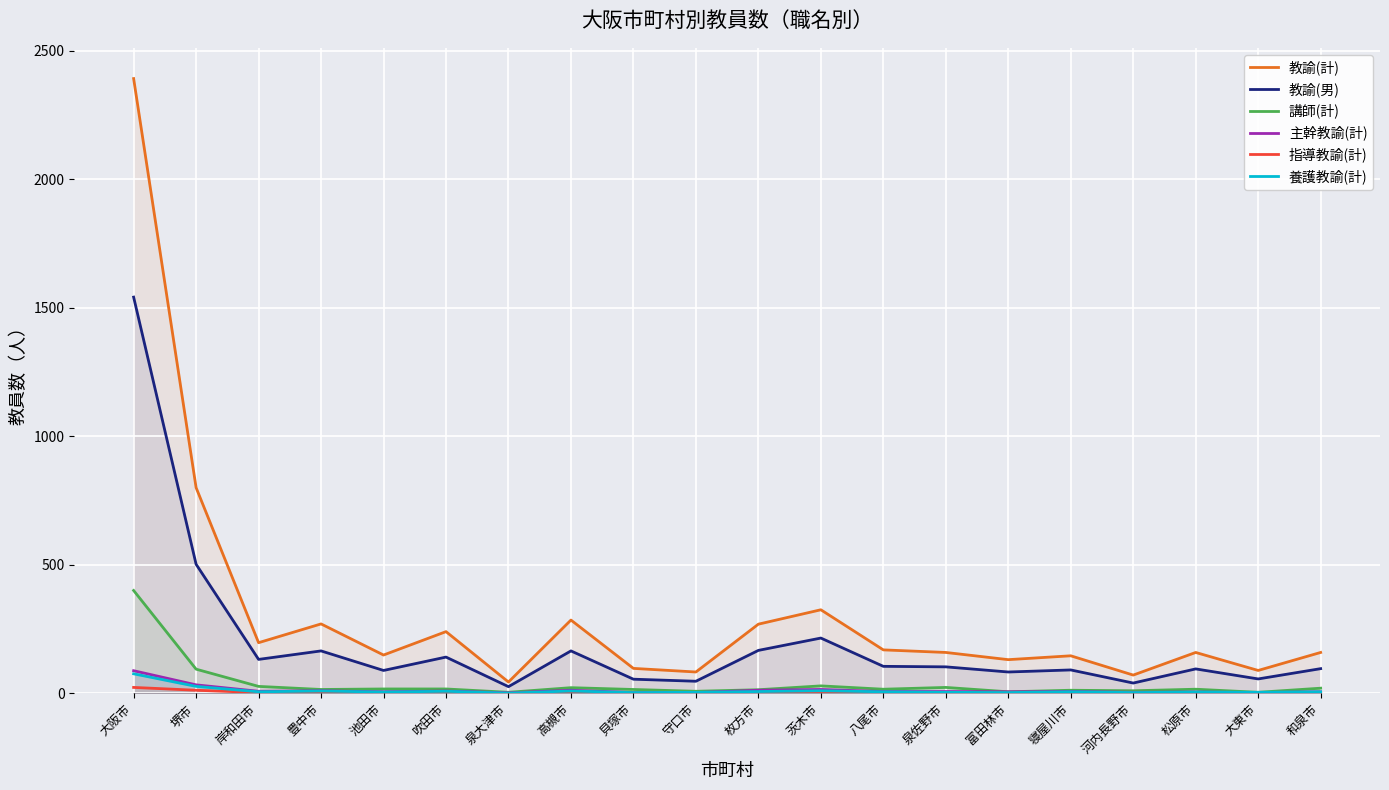

At which label does 教諭(計) reach its peak?

大阪市